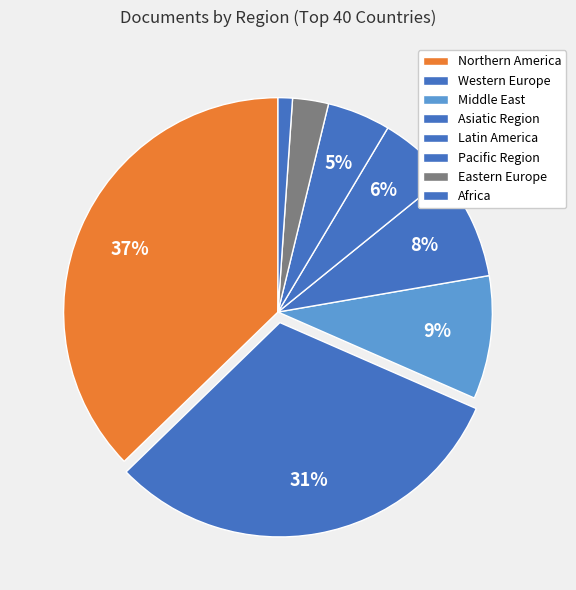

Count the number of slices in the pie.

8